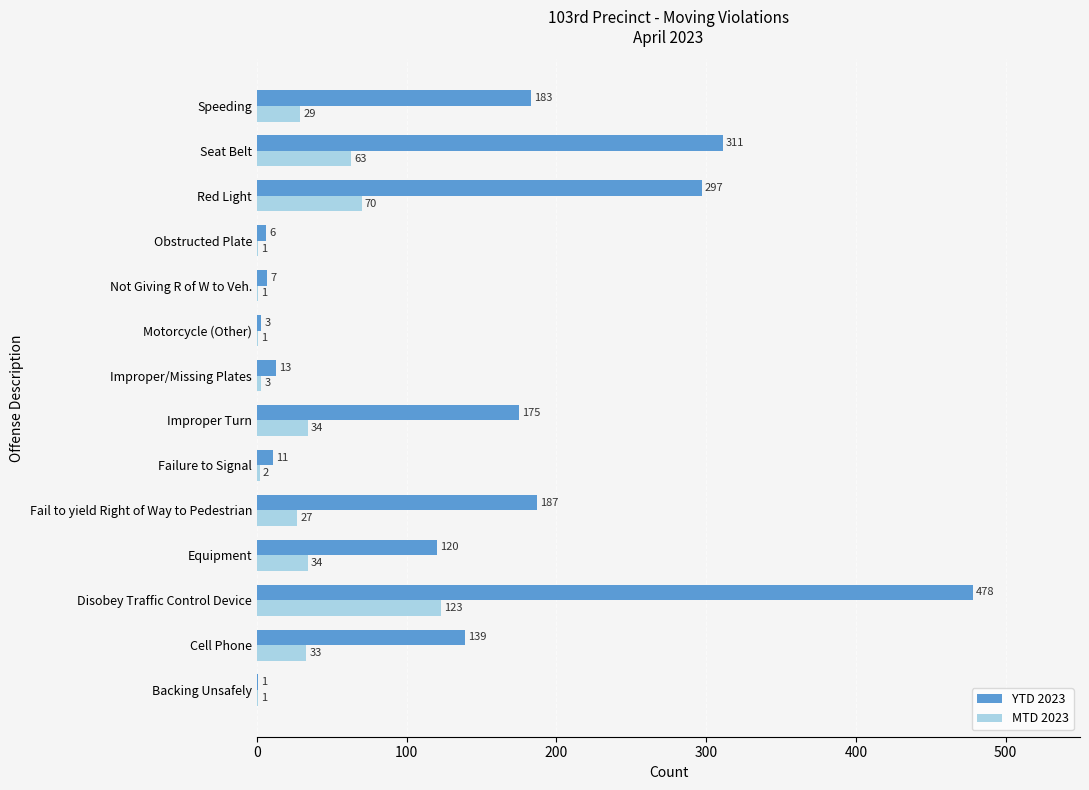

What is the approximate value of YTD 2023 at Fail to yield Right of Way to Pedestrian, to the nearest 5?

185